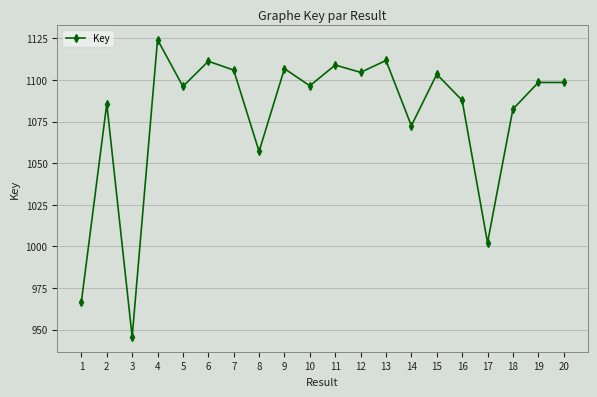

What is the approximate value at 1?

966.8